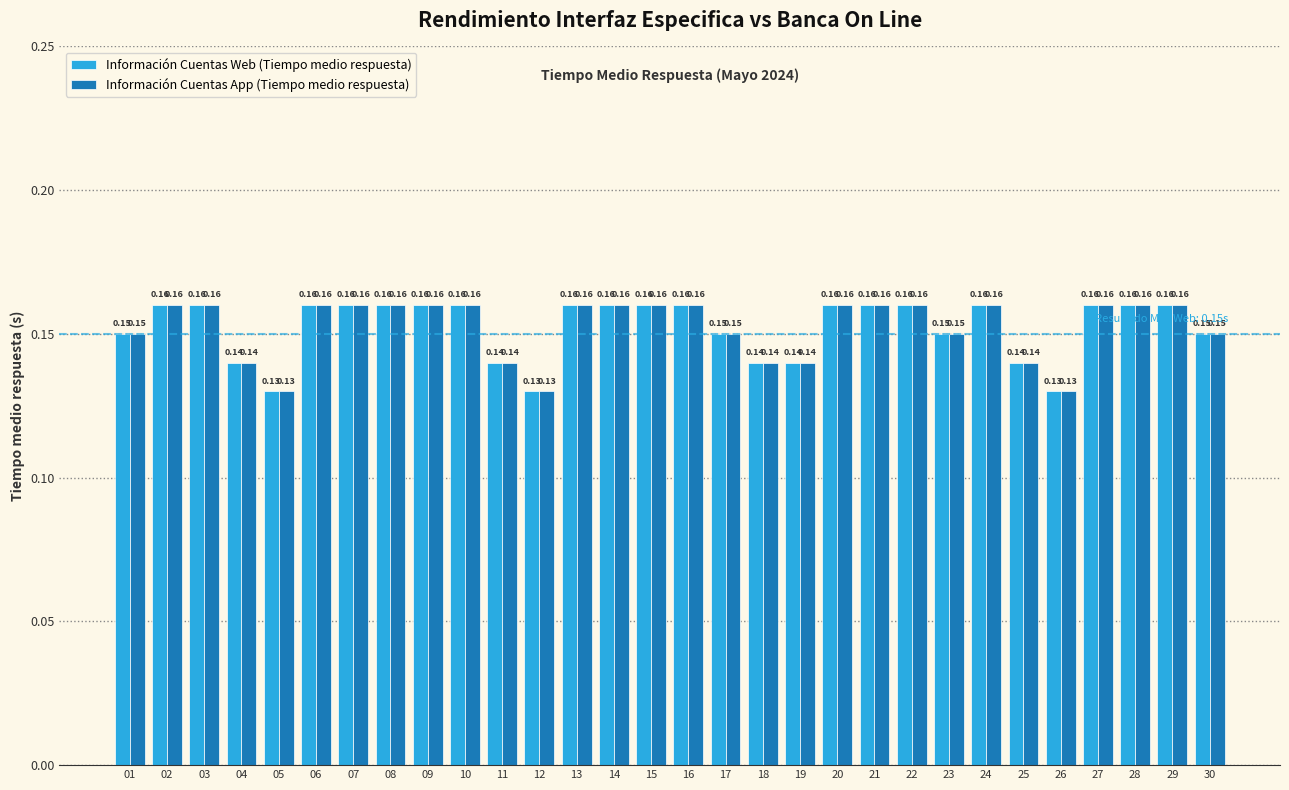

What is the sum of the Información Cuentas Web (Tiempo medio respuesta) values at 20 and 30?

0.3